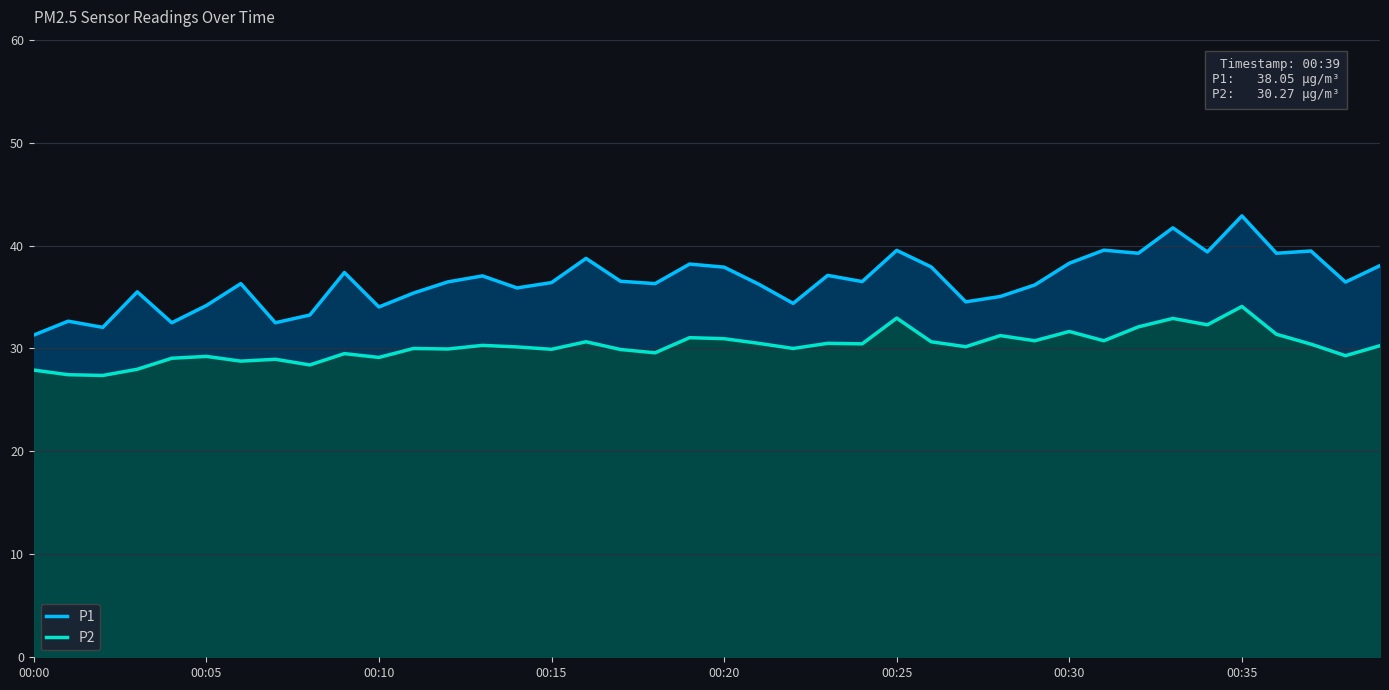

Which series has the largest range (max minus min)?

P1